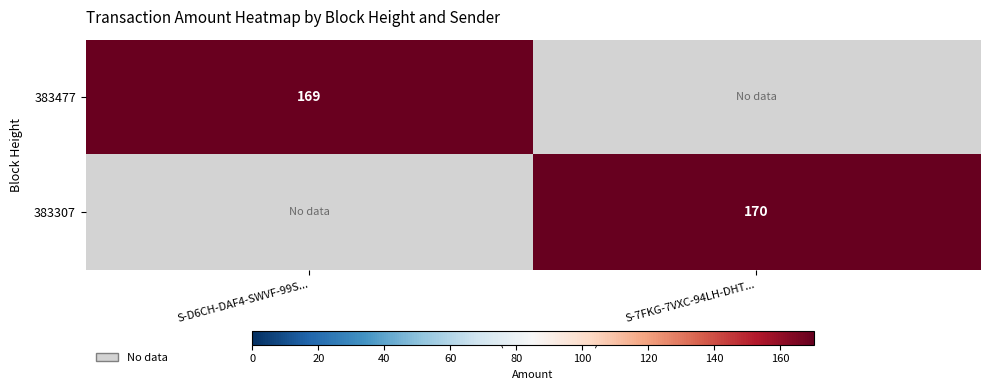

Is the value of 383307 at S-7FKG-7VXC-94LH-DHT... greater than the value of 383477 at S-D6CH-DAF4-SWVF-99S...?

Yes